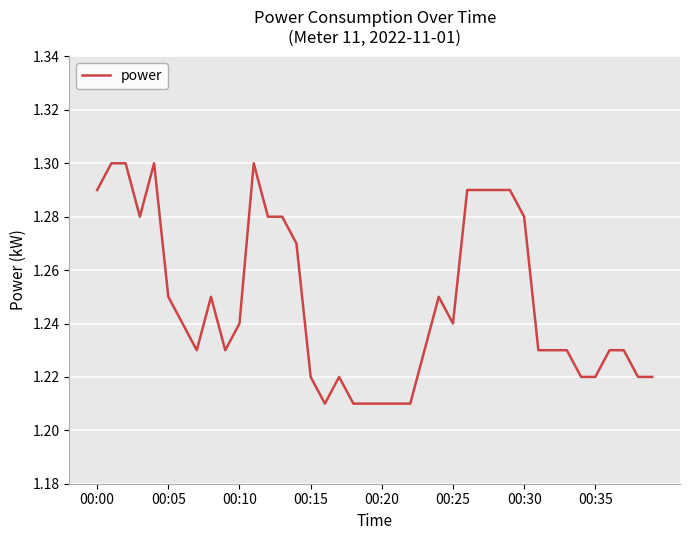

What is the label of the 35th point from the left?

34